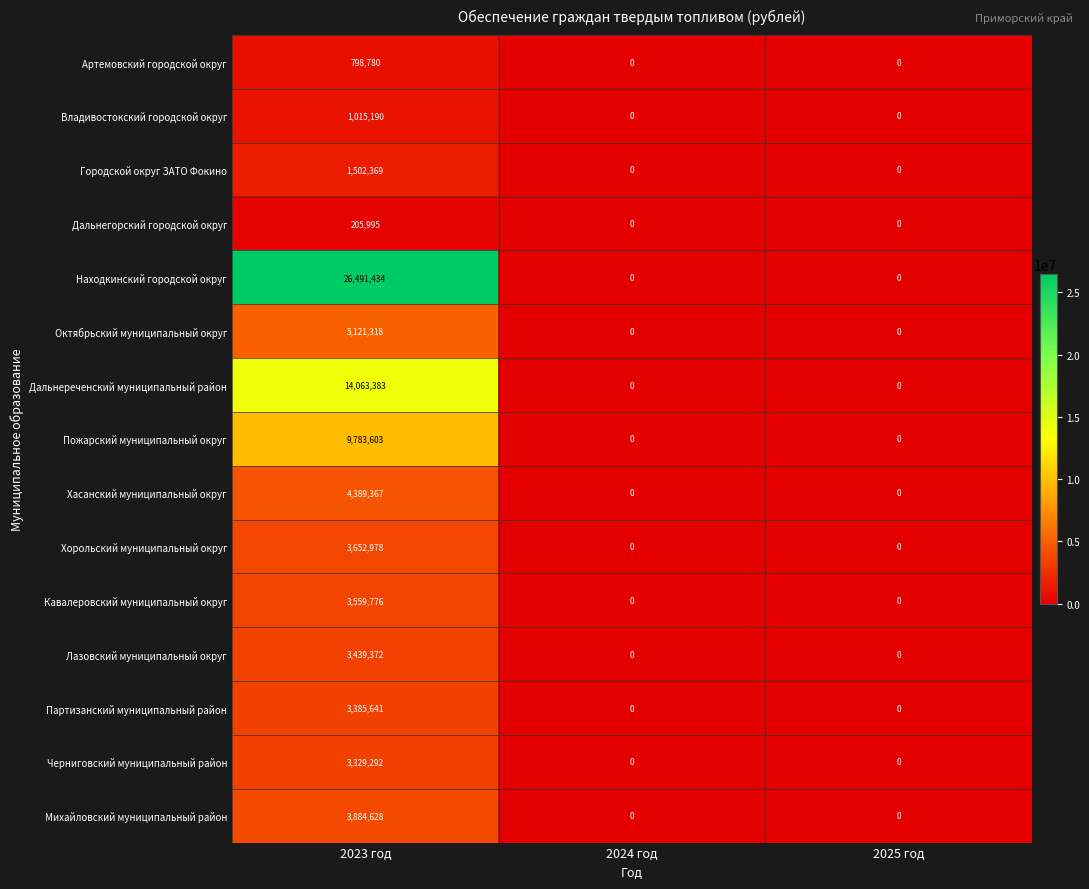

The Октябрьский муниципальный округ series shows 0 at 2025 год. True or false?

True